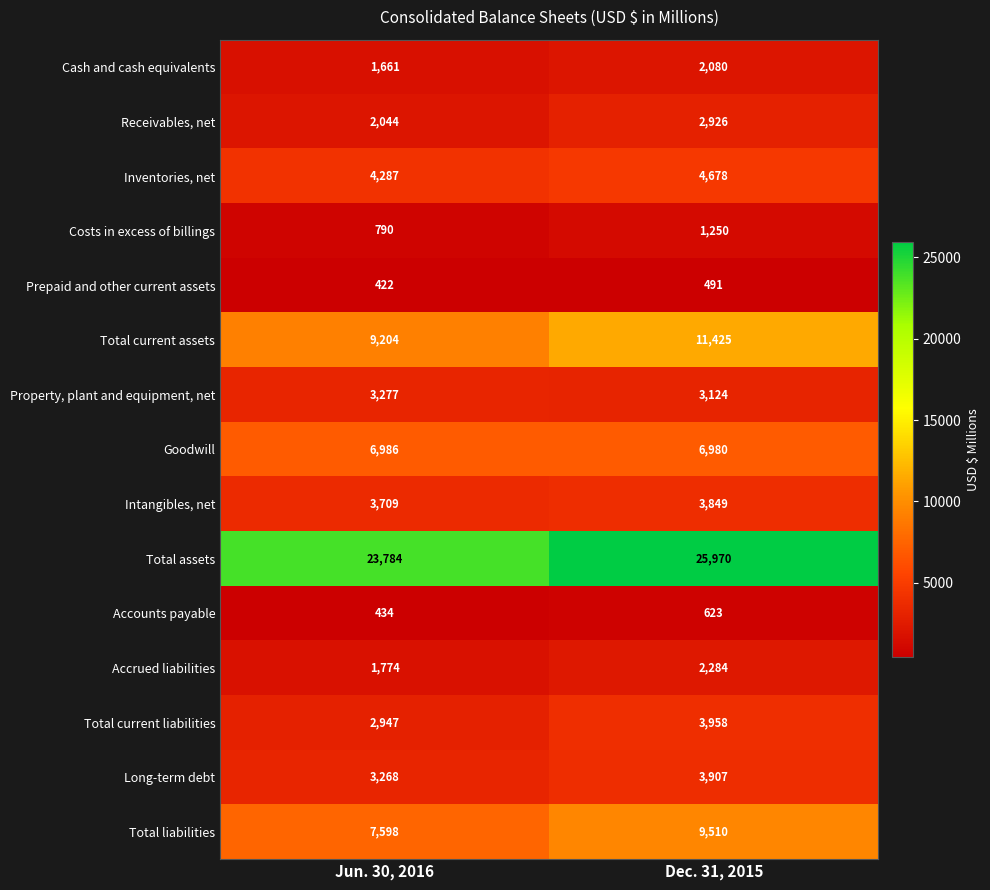

What is the total value across all series at Dec. 31, 2015?

83055